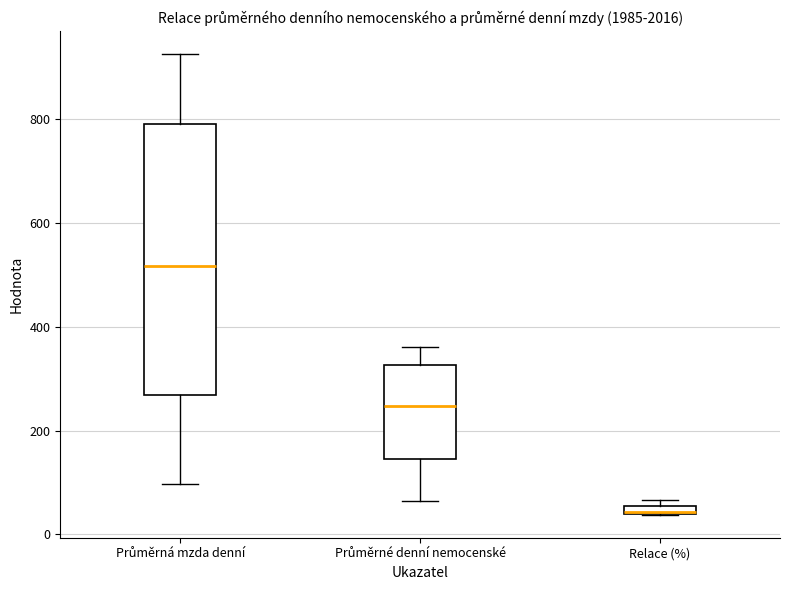

Comparing the boxes themselves (not the whiskers), which one is the tallest?

Průměrná mzda denní